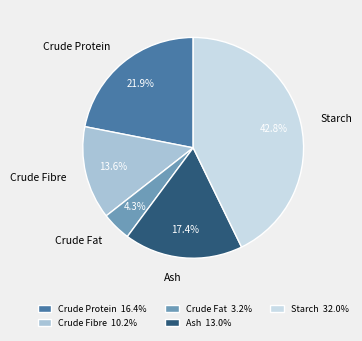

Is it true that Crude Protein is 30% of the pie?

False